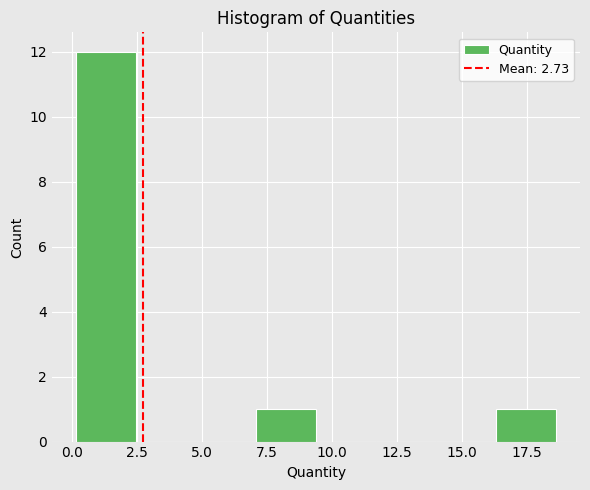

What is the height of the bar covering 7.0 to 9.5 on the x-axis? Neither the bar edges nor the heights are printed on the chart, so give them approximately, as read against the axes.

1